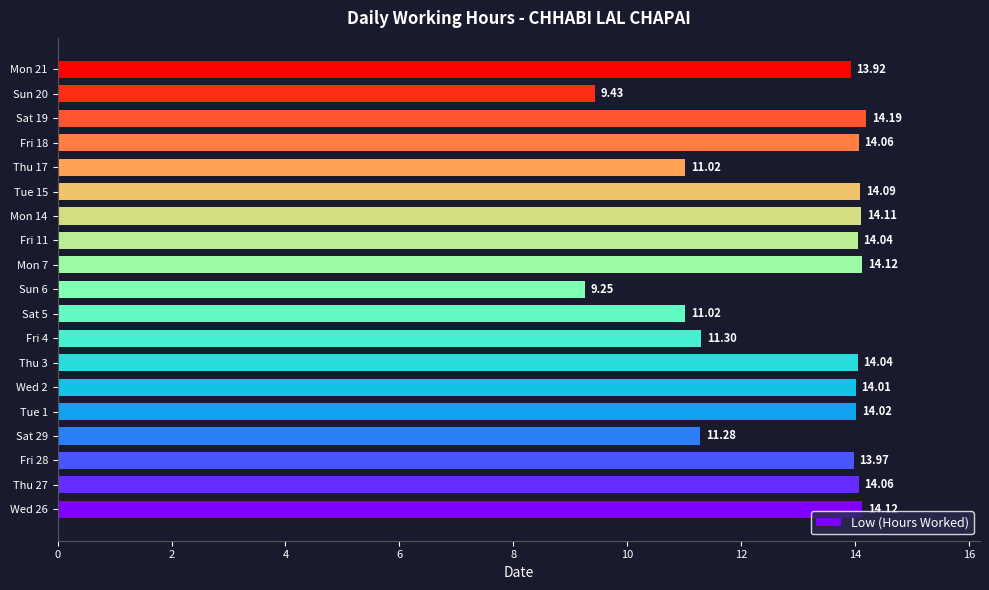

What is the difference between the second highest and minimum values?

4.9